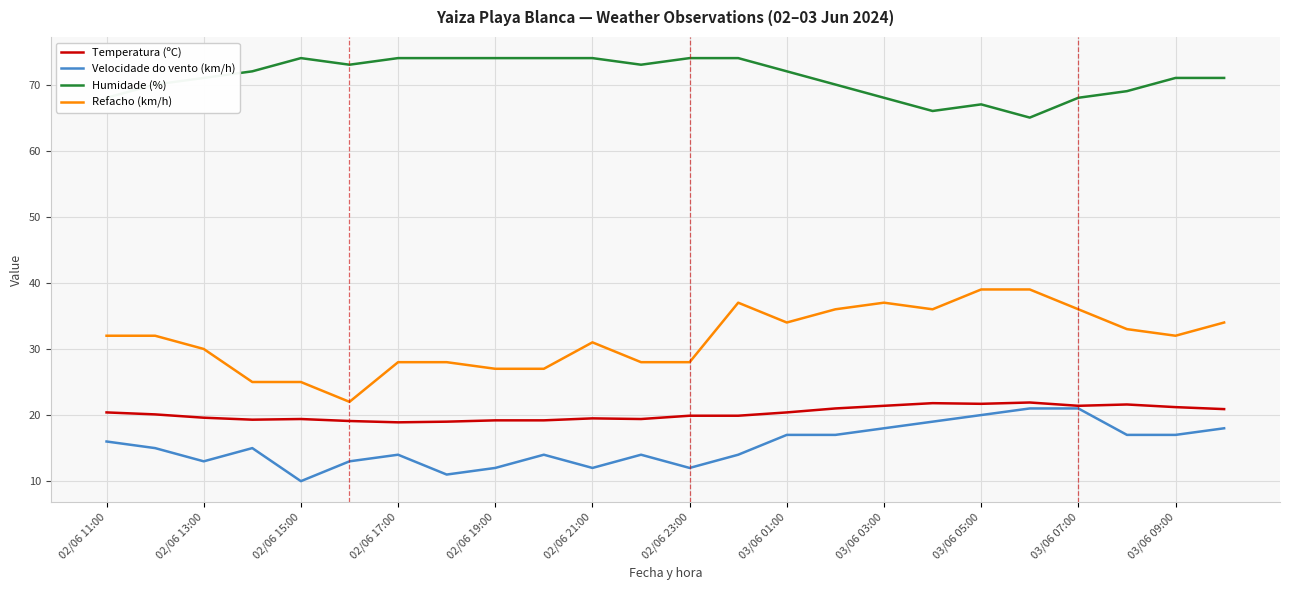

Which series has the largest total across all categories?

Humidade (%)